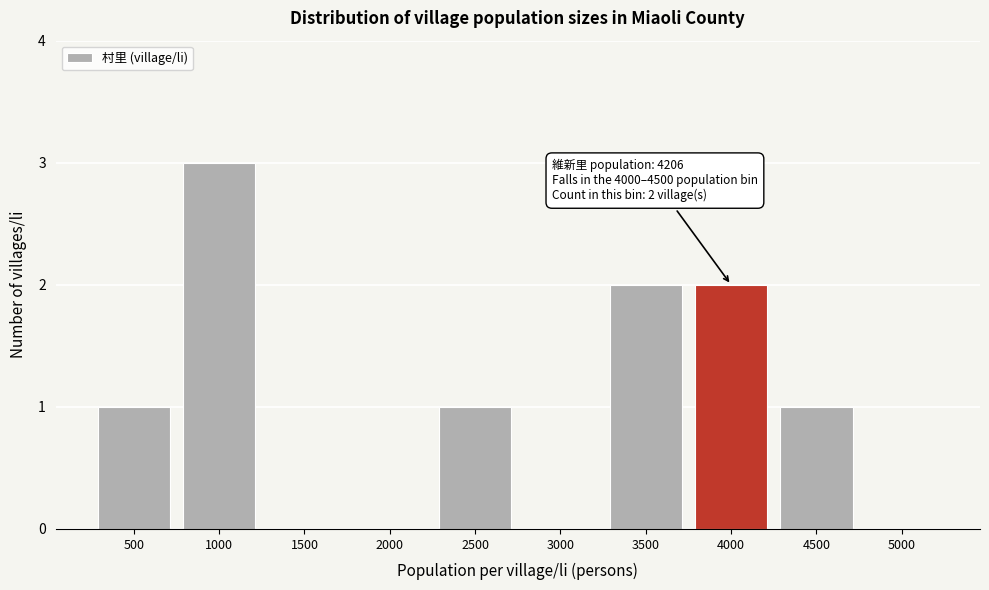

Reading left to right, what are all the values shown in this chart?

500=1	1000=3	1500=0	2000=0	2500=1	3000=0	3500=2	4000=2	4500=1	5000=0